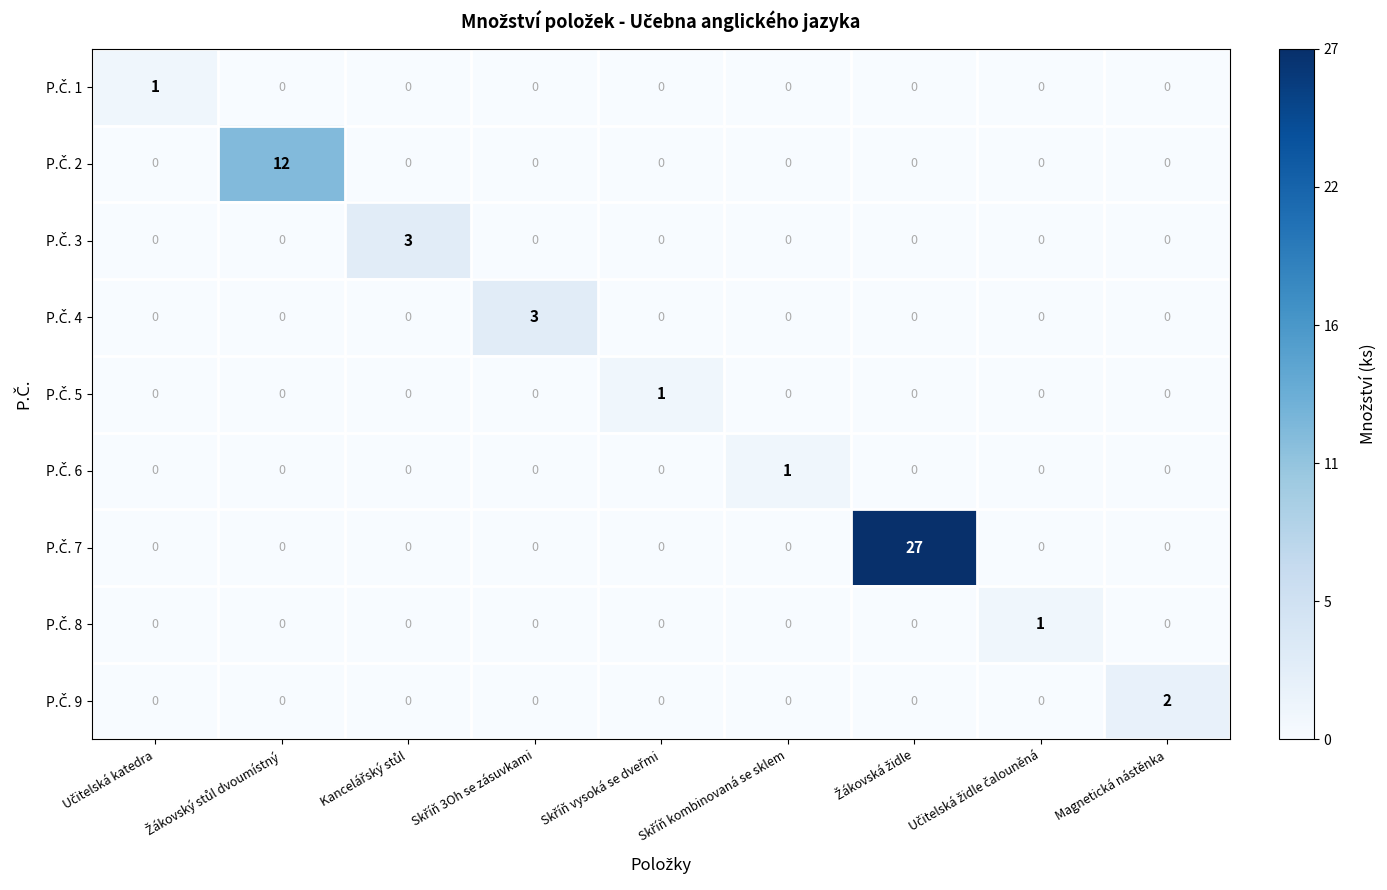

What is the greatest value displayed?

27